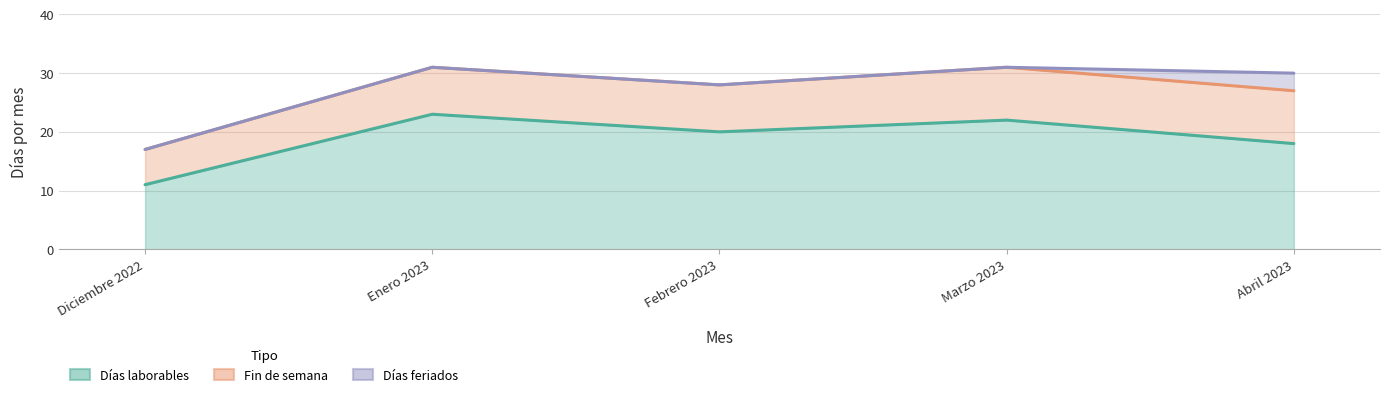

Between Marzo 2023 and Abril 2023, which series saw the biggest shift?

Días laborables